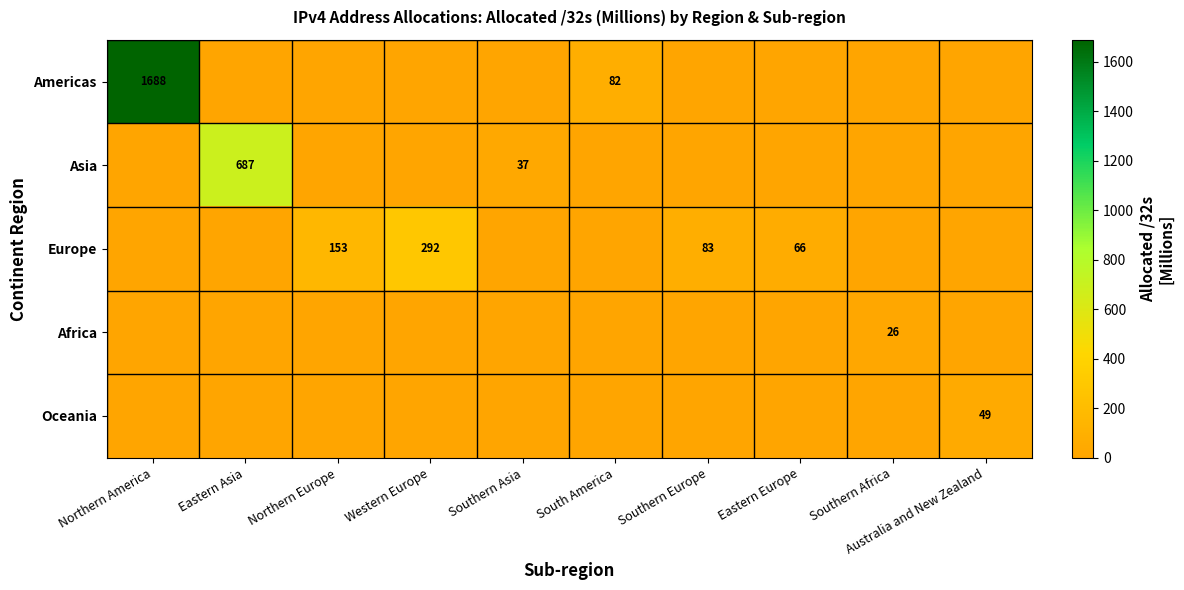

What is the spread (max minus min) of values at Northern America?

1688